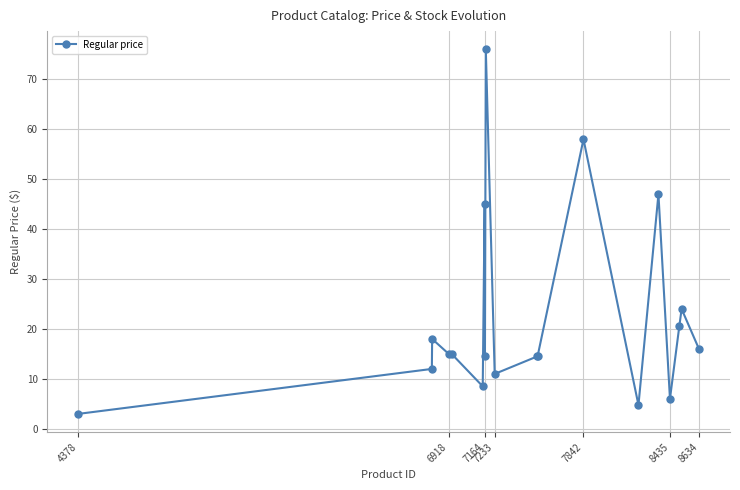

True or false: there are more than 1 points higher than both neighbors.

True